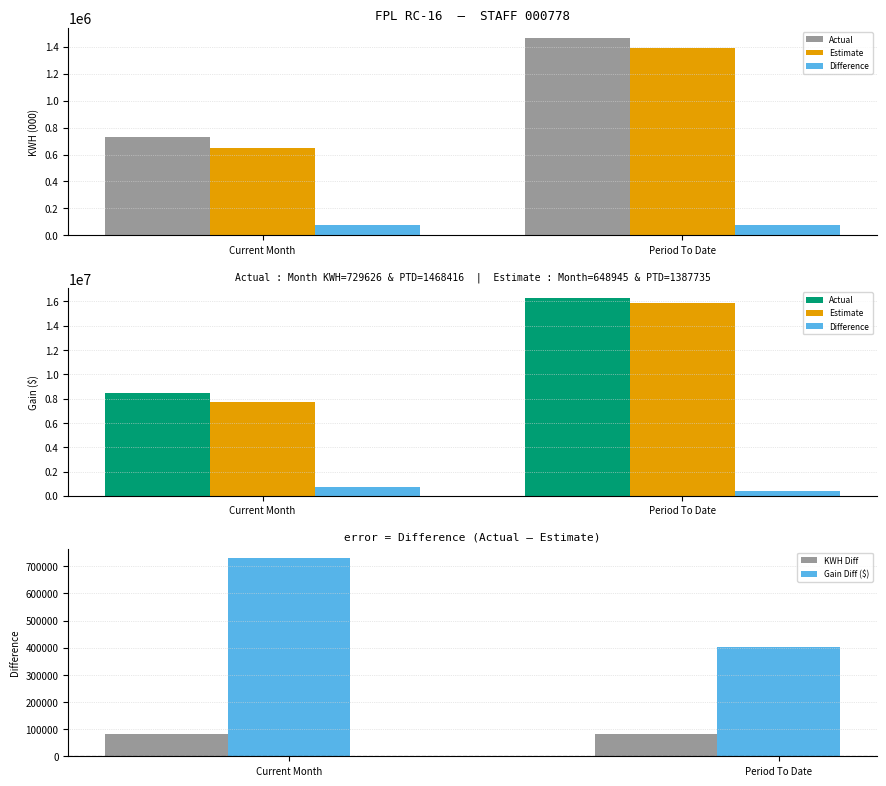

Rank the categories by KWH Diff value from lowest to highest.

Current Month, Period To Date